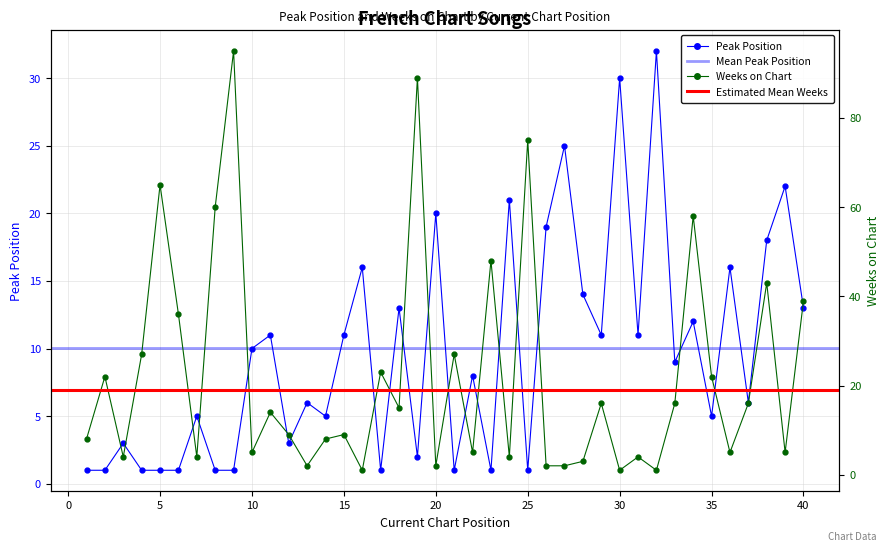

Which series ends up on top after the final intersection of Peak Position and Weeks on Chart?

Weeks on Chart